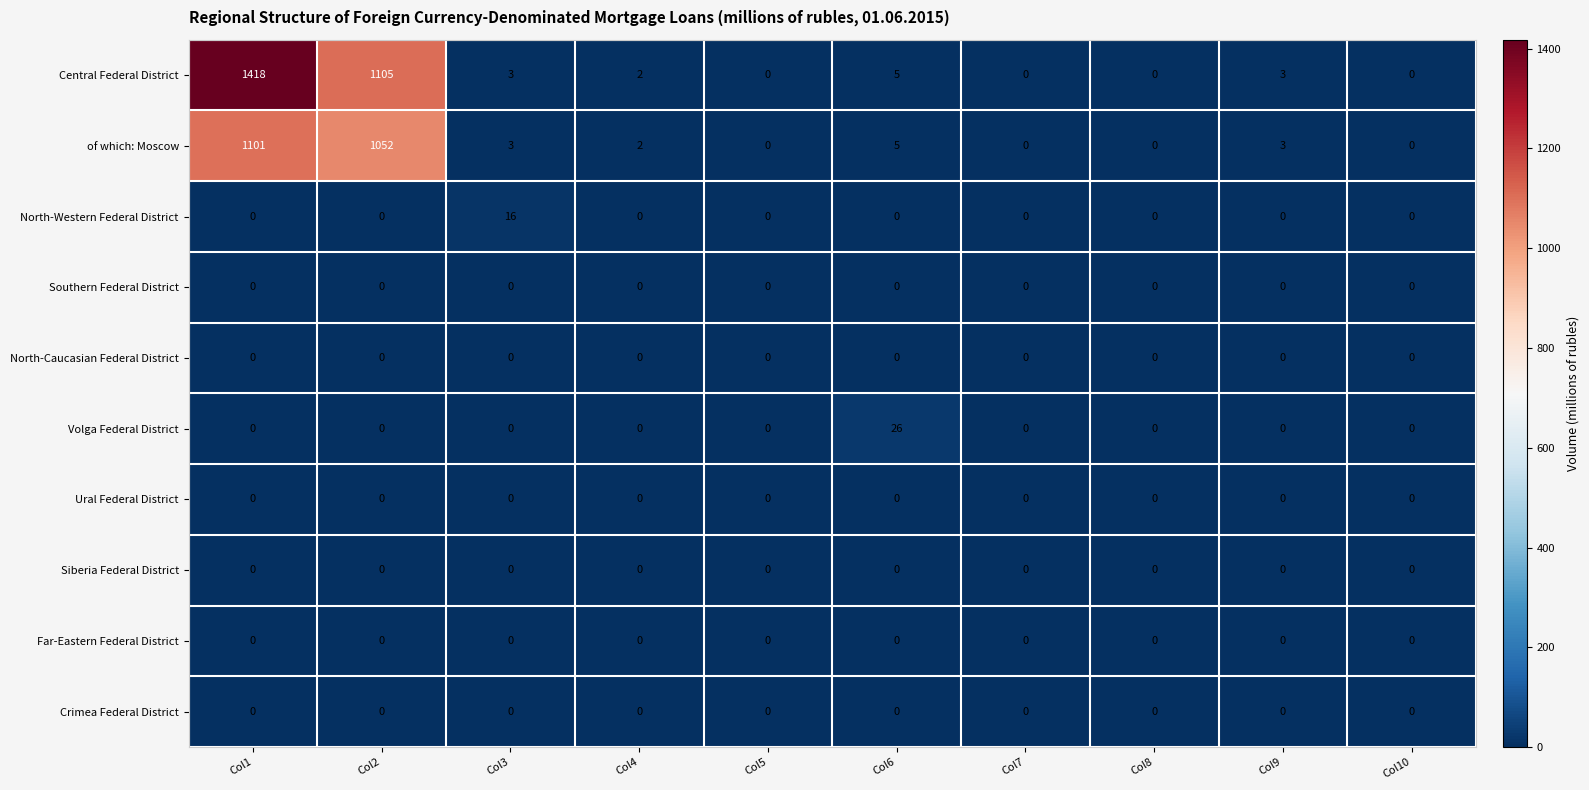

At how many categories does at least one series exceed 975?

2